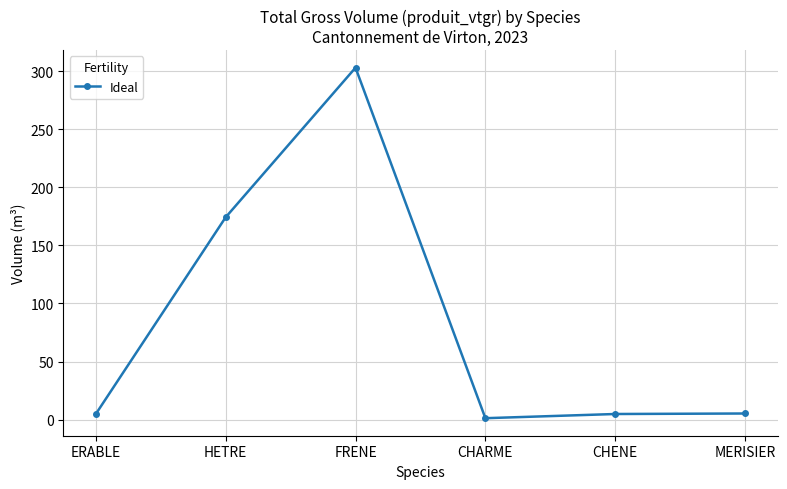

Where is the data nearest to the value 152?

HETRE